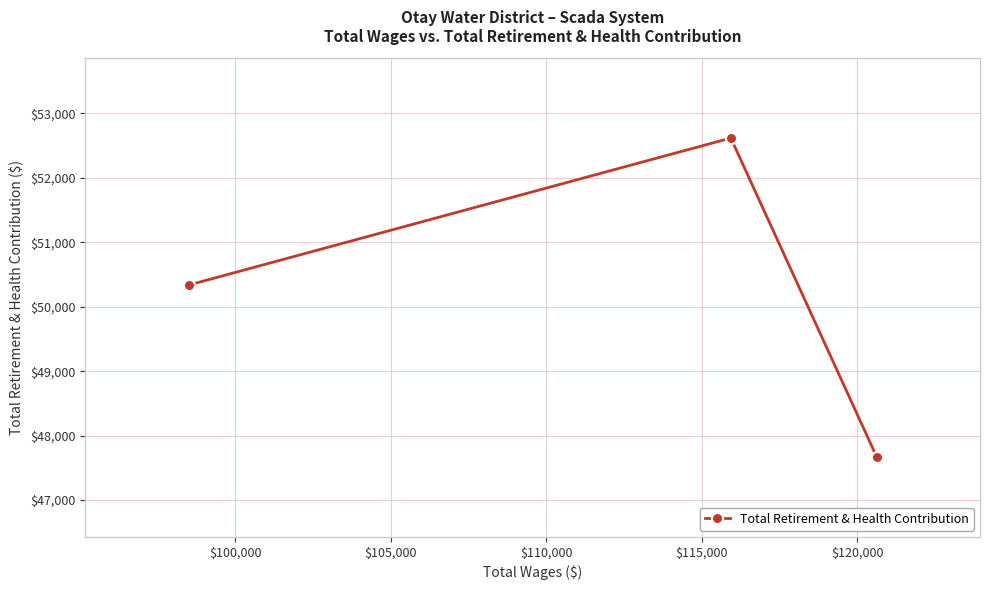

How many data points are above 50335?

1